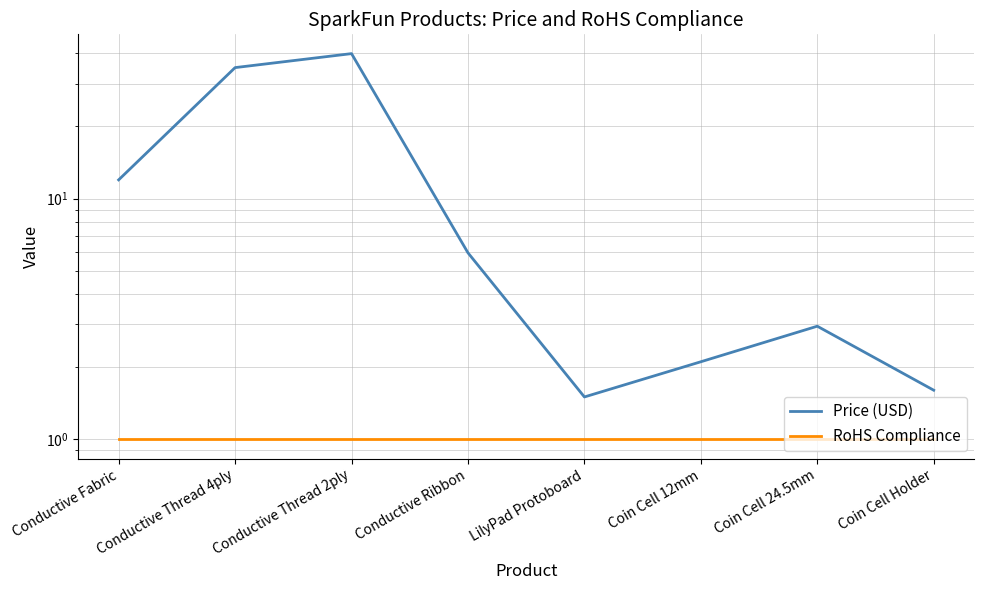

Reading left to right, list all the values displayed in this chart.

Price (USD): Conductive Fabric=11.9	Conductive Thread 4ply=35.0	Conductive Thread 2ply=40.0	Conductive Ribbon=6.0	LilyPad Protoboard=1.5	Coin Cell 12mm=2.1	Coin Cell 24.5mm=3.0	Coin Cell Holder=1.6
RoHS Compliance: Conductive Fabric=1.0	Conductive Thread 4ply=1.0	Conductive Thread 2ply=1.0	Conductive Ribbon=1.0	LilyPad Protoboard=1.0	Coin Cell 12mm=1.0	Coin Cell 24.5mm=1.0	Coin Cell Holder=1.0